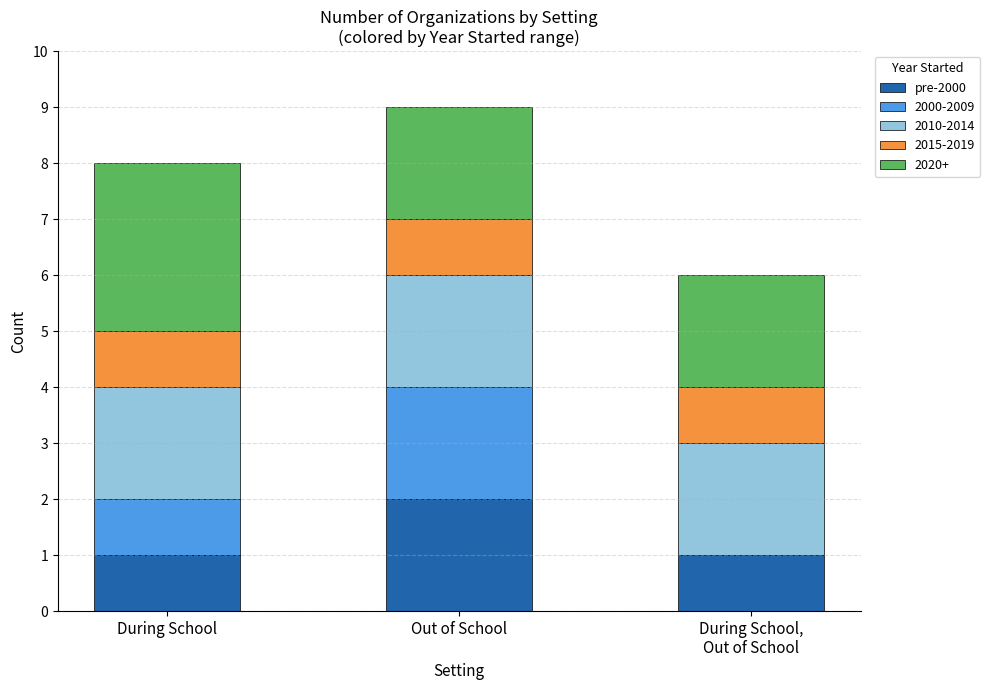

What is the total value across all series at During School?

8